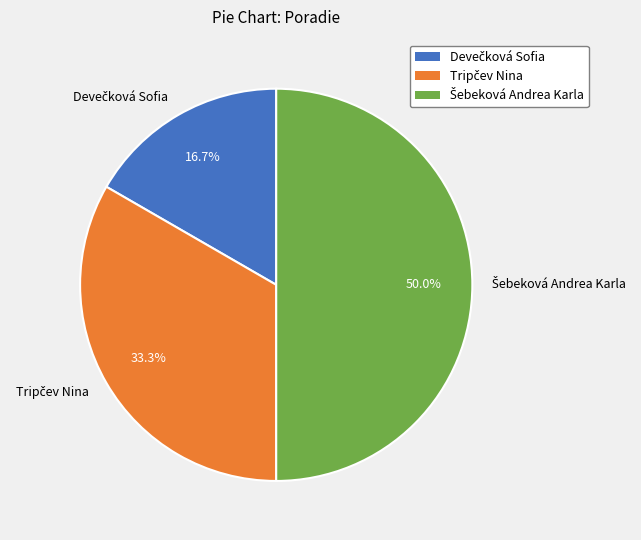

How many segments does this pie chart have?

3